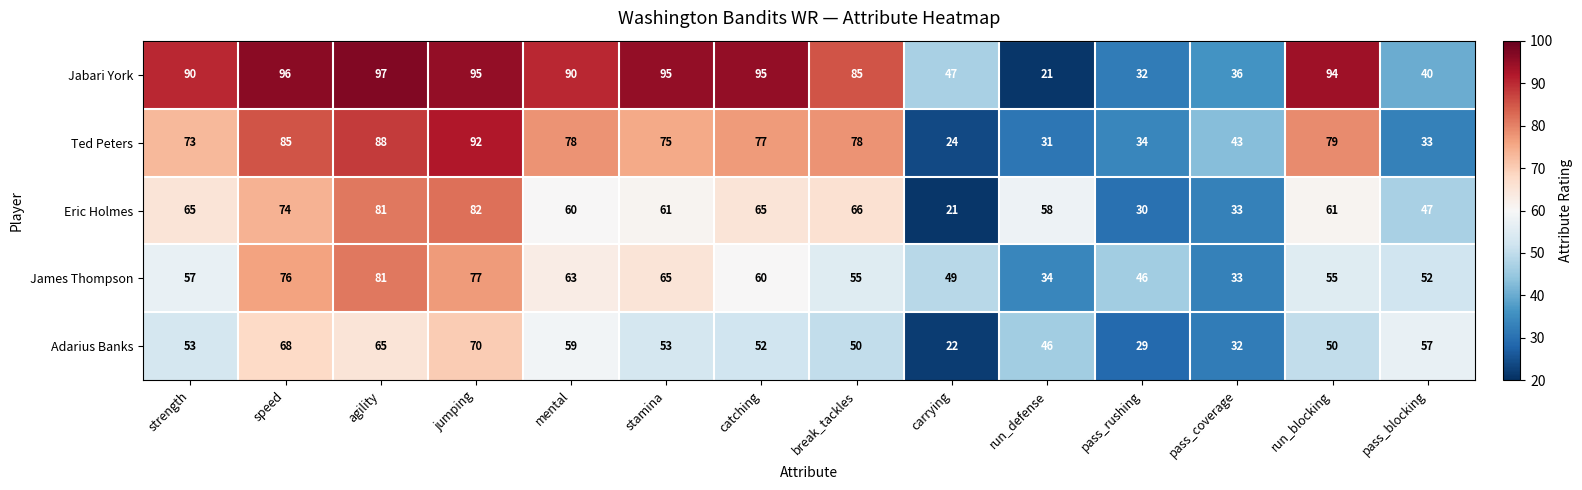

Is it true that Ted Peters equals 130 at stamina?

False